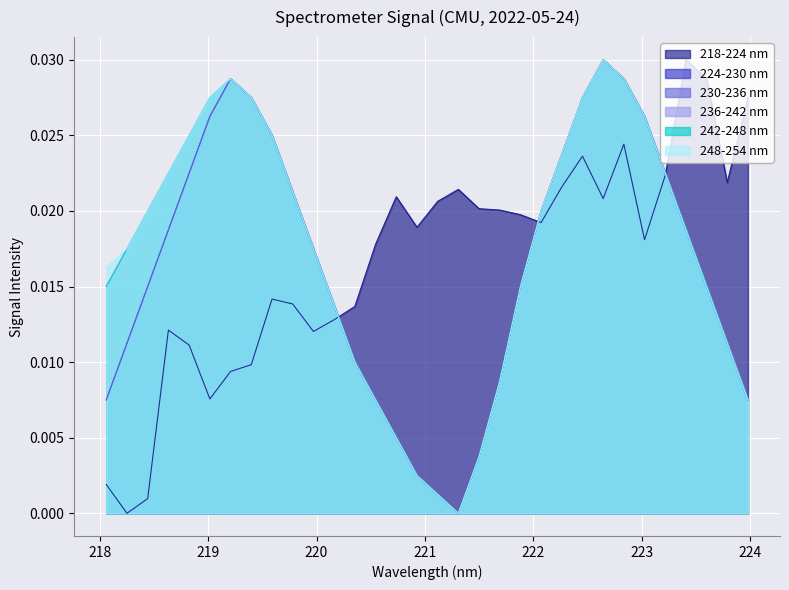

True or false: 230-236 nm and 236-242 nm cross at least once.

True